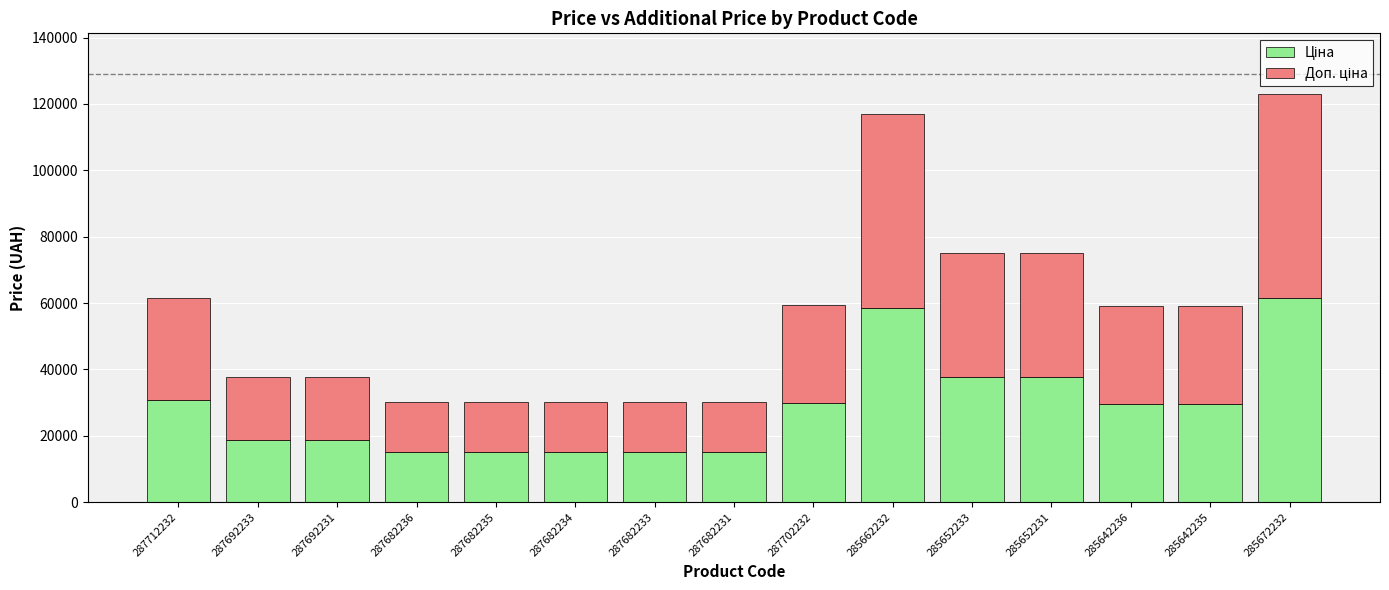

At which category is the sum across all series the highest?

285672232